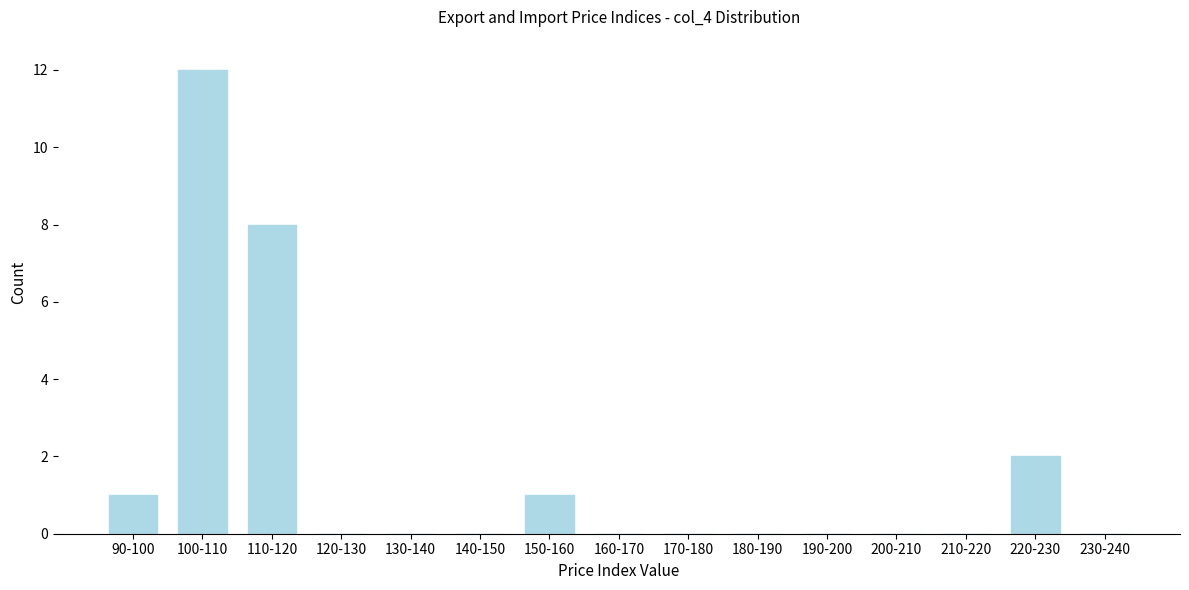

Reading right to left, extract all data points from this chart.

230-240=0	220-230=2	210-220=0	200-210=0	190-200=0	180-190=0	170-180=0	160-170=0	150-160=1	140-150=0	130-140=0	120-130=0	110-120=8	100-110=12	90-100=1